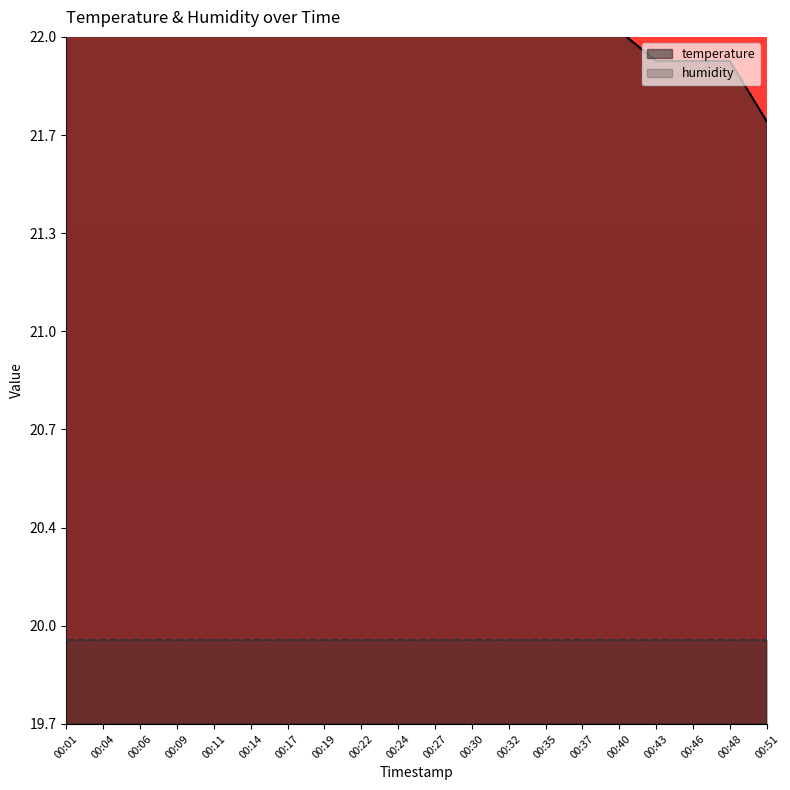

At which label does the data first exceed 22?

00:01